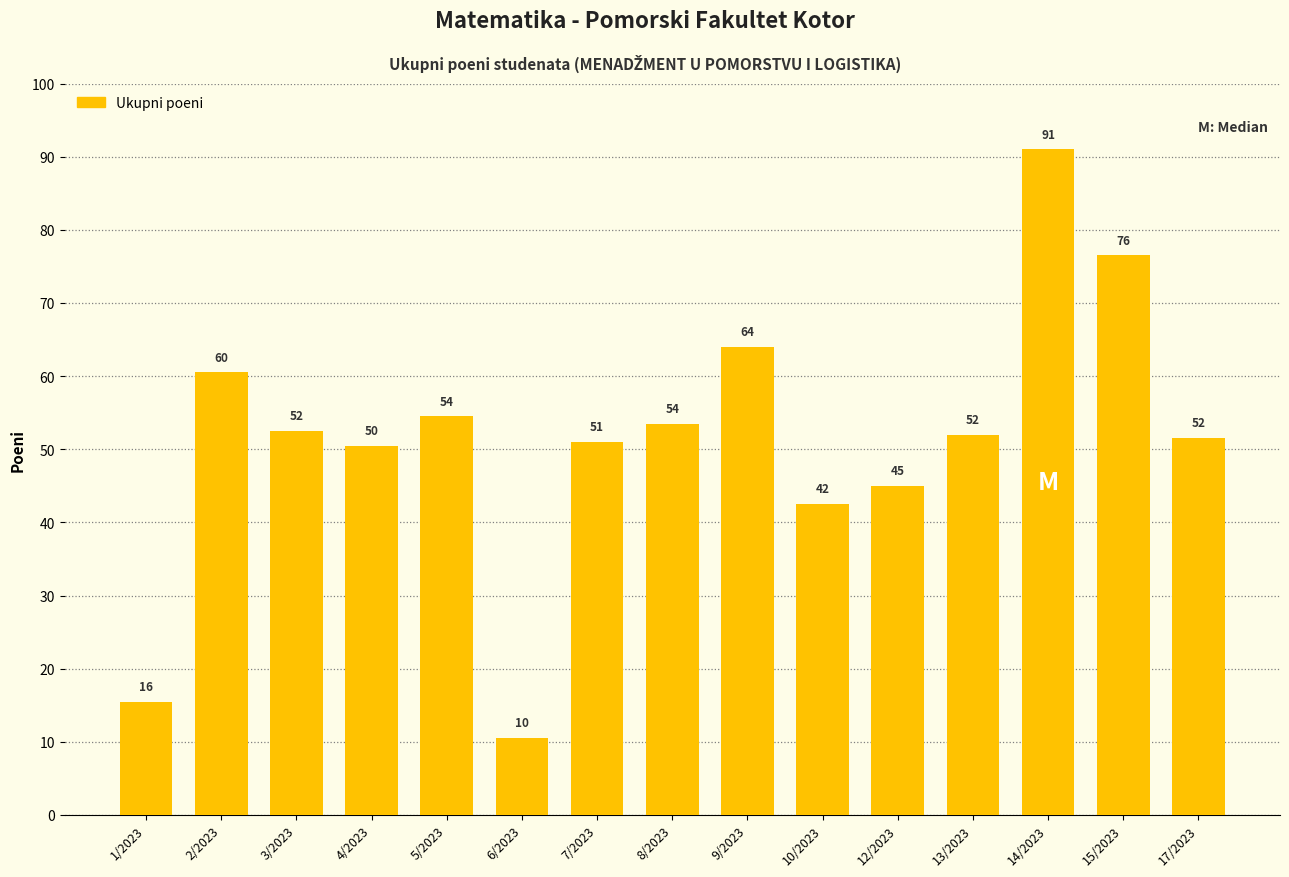

Does the chart contain any negative values?

No